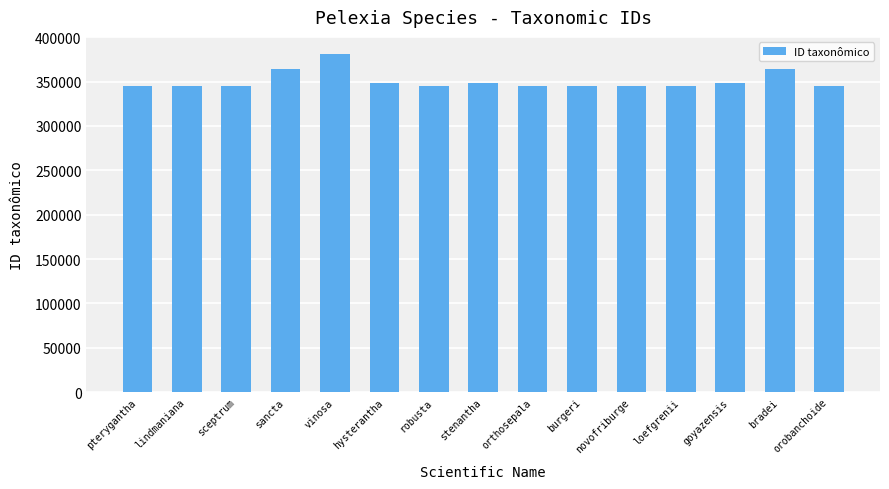

What is the sum of the values at robusta and sceptrum?

690220